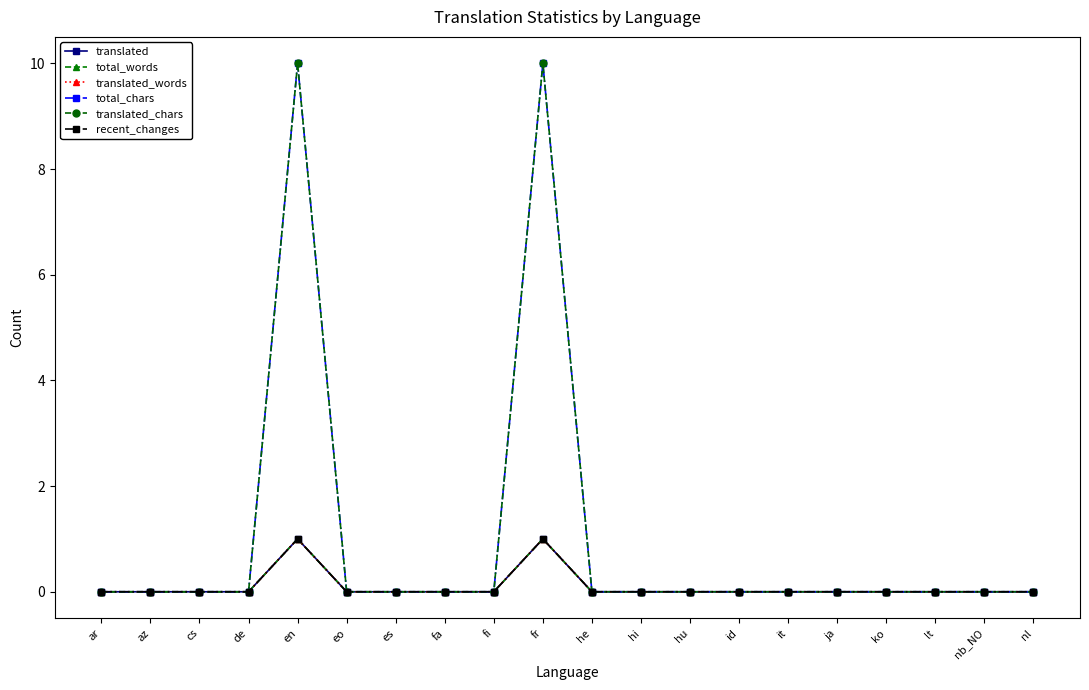

True or false: recent_changes has more than 0 interior local peaks.

True